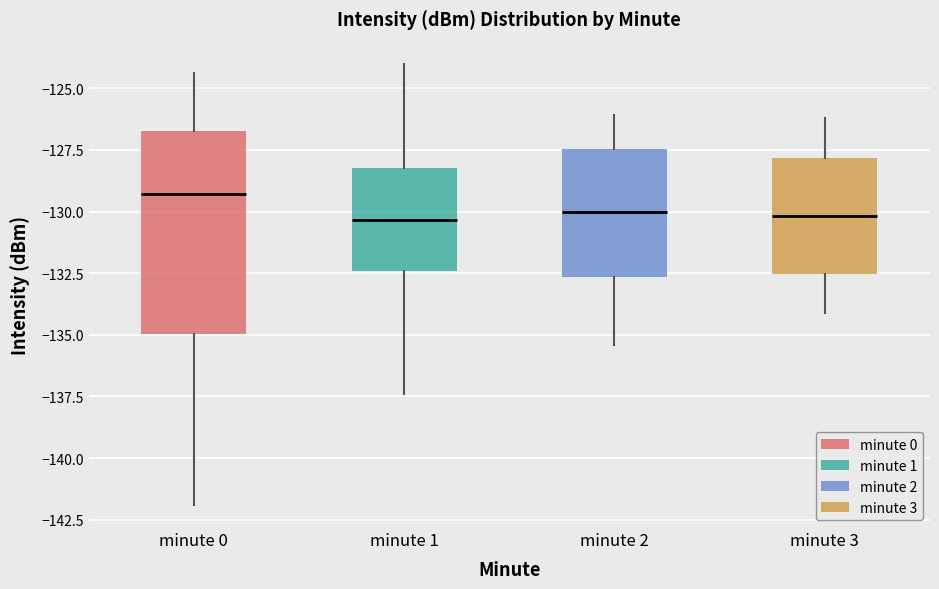

Where is the lower edge of the box for minute 3 on the y-axis? The values are not printed on the chart, so give them approximately, as read against the axis.

-132.5